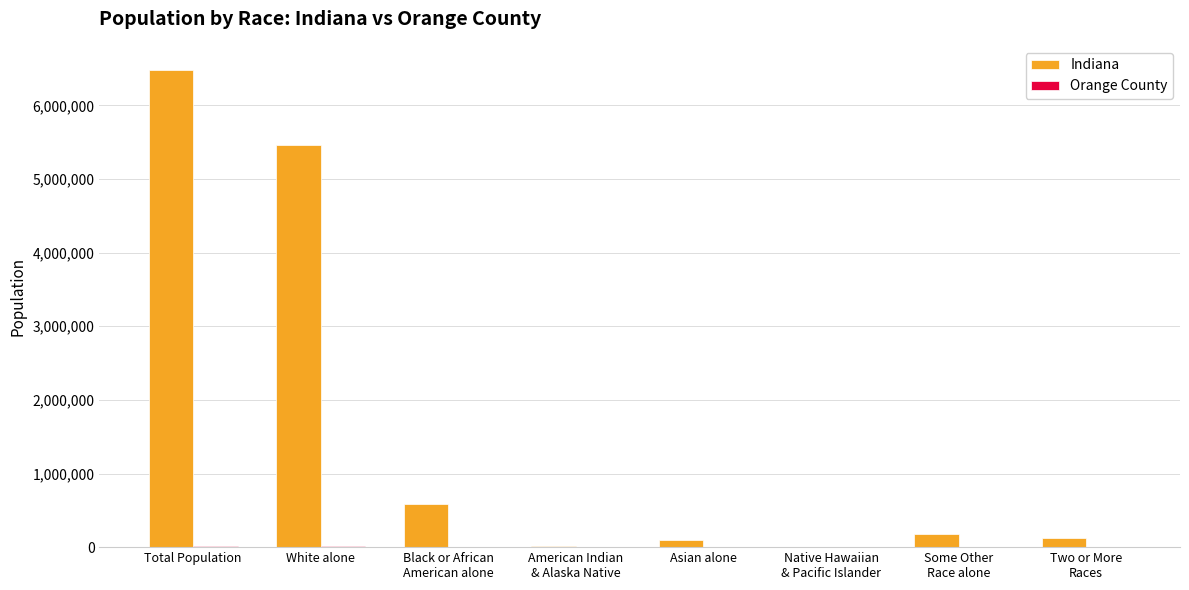

Where is Indiana nearest to the value 3243075?

White alone